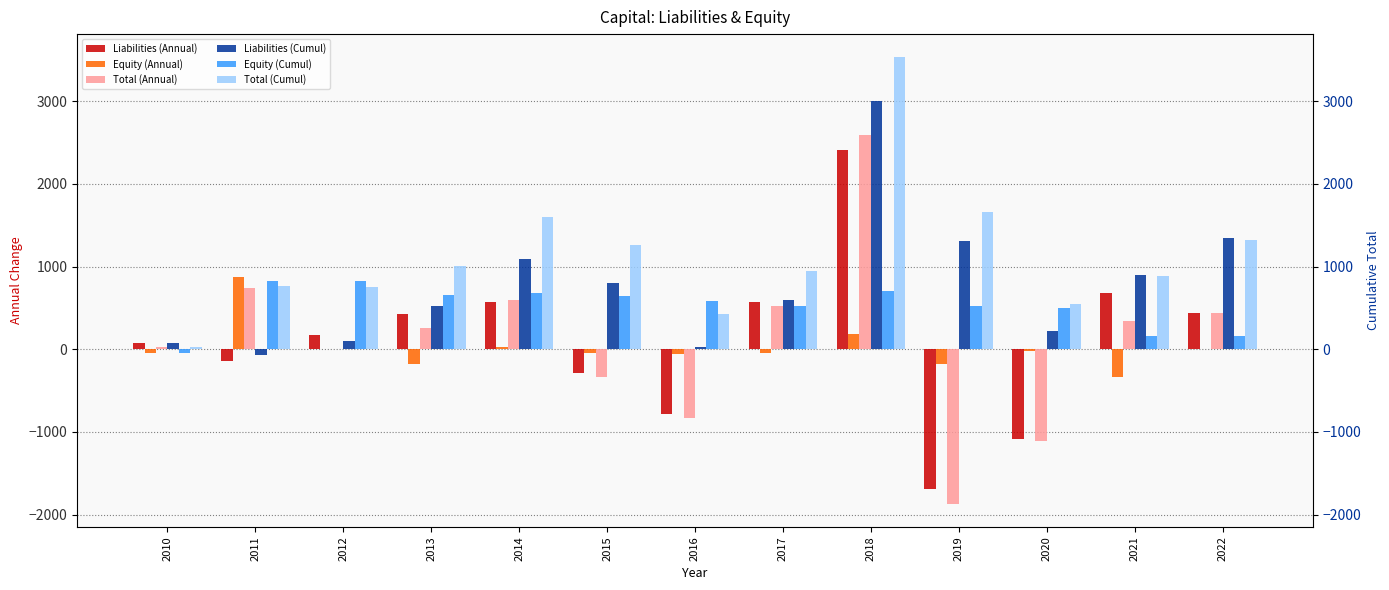

How many distinct data groups are displayed?

6